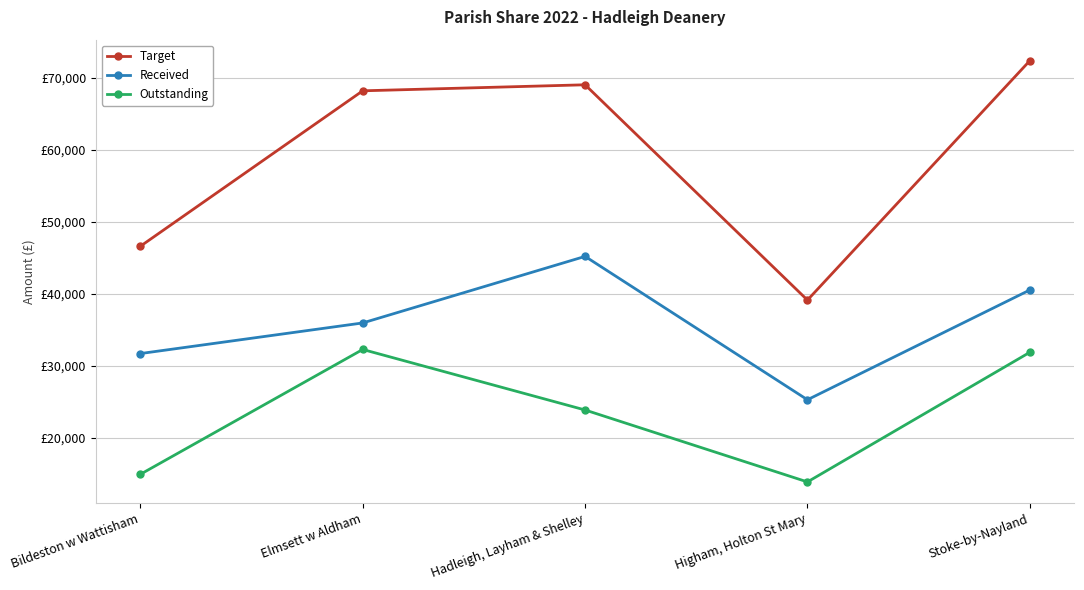

What is the spread (max minus min) of values at Stoke-by-Nayland?

40505